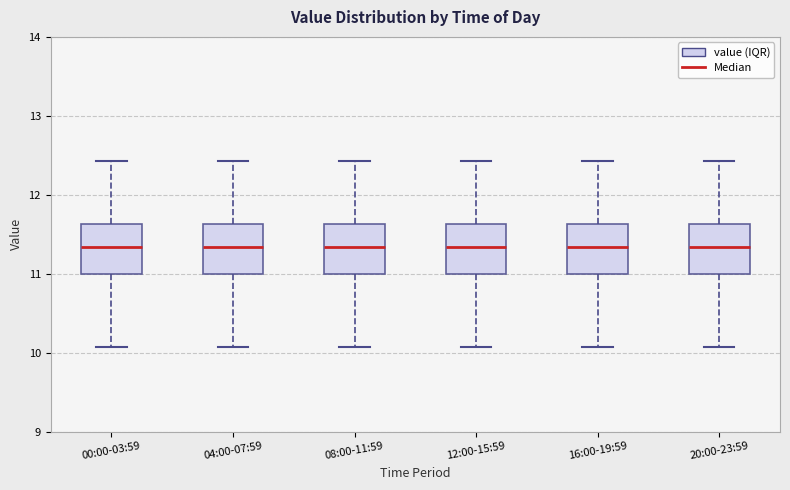

Reading left to right, transcribe this box plot: for each box, give where its median line is, the range the box spans, and where its two whiskers end, as read against the y-axis. The values are not printed on the chart, so give them approximately, as read against the axis.

00:00-03:59: median 11.3, box 11.0 to 11.6, whiskers 10.1 to 12.4
04:00-07:59: median 11.3, box 11.0 to 11.6, whiskers 10.1 to 12.4
08:00-11:59: median 11.3, box 11.0 to 11.6, whiskers 10.1 to 12.4
12:00-15:59: median 11.3, box 11.0 to 11.6, whiskers 10.1 to 12.4
16:00-19:59: median 11.3, box 11.0 to 11.6, whiskers 10.1 to 12.4
20:00-23:59: median 11.3, box 11.0 to 11.6, whiskers 10.1 to 12.4